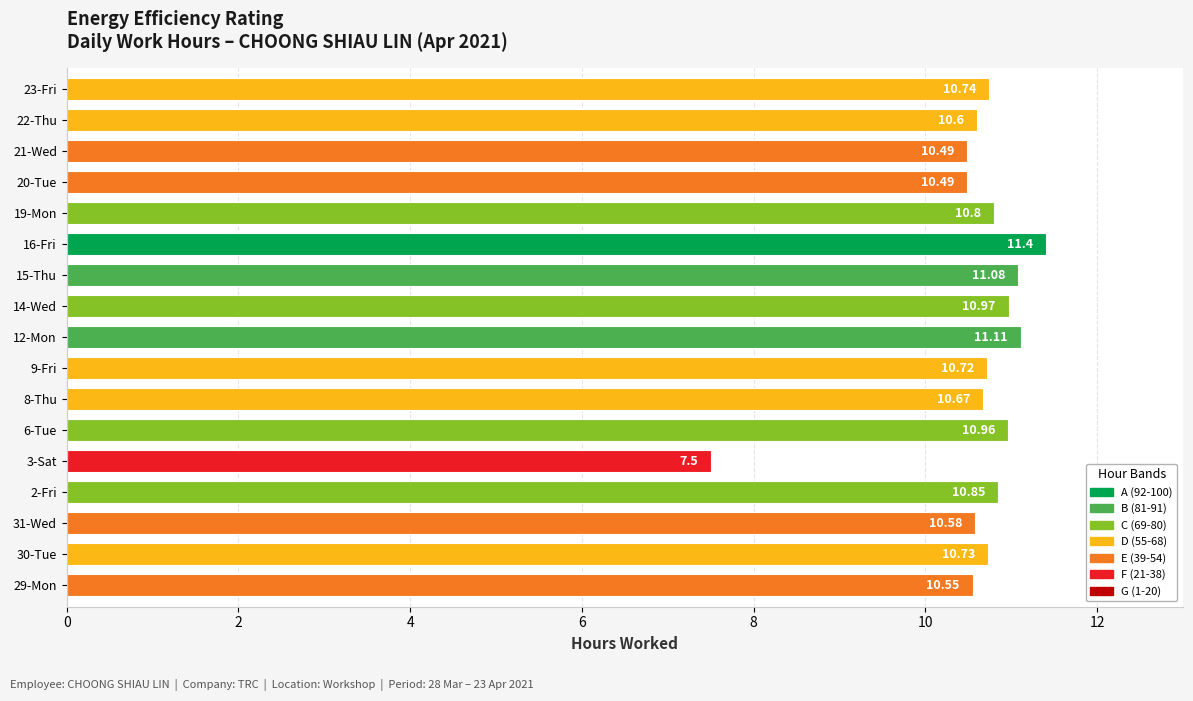

What is the sum of all values?

180.2